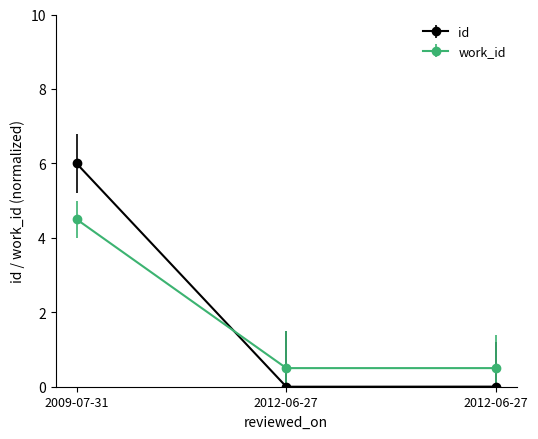

What is the average value of the work_id series?

1.8